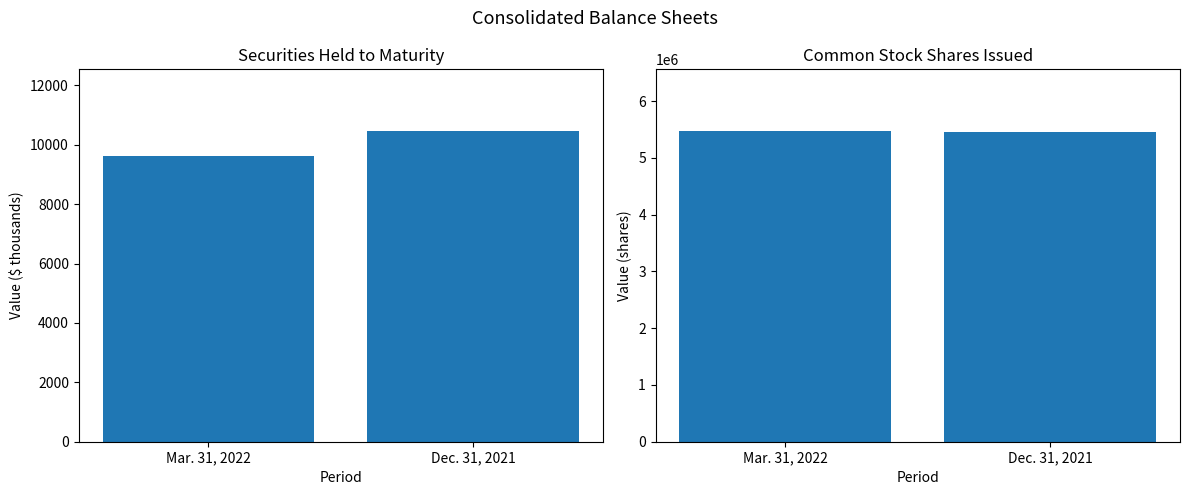

What is the sum of the Common Stock Shares Issued values at Dec. 31, 2021 and Mar. 31, 2022?

10912892